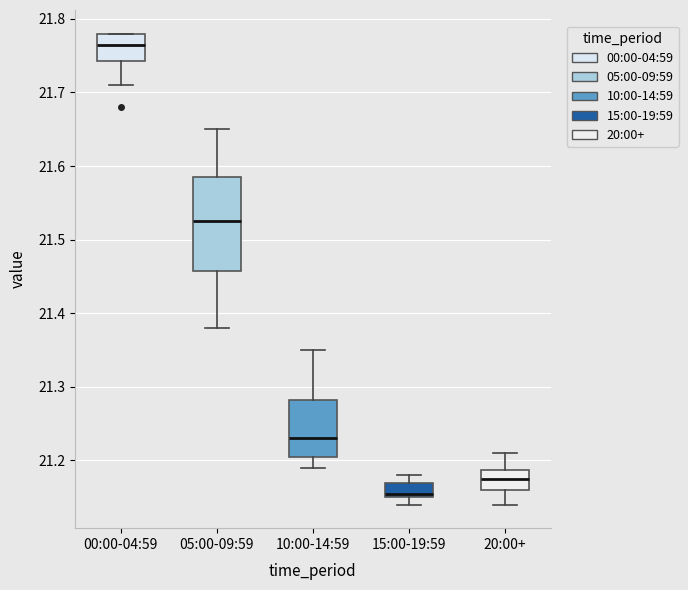

Which box has the lowest median line?

15:00-19:59